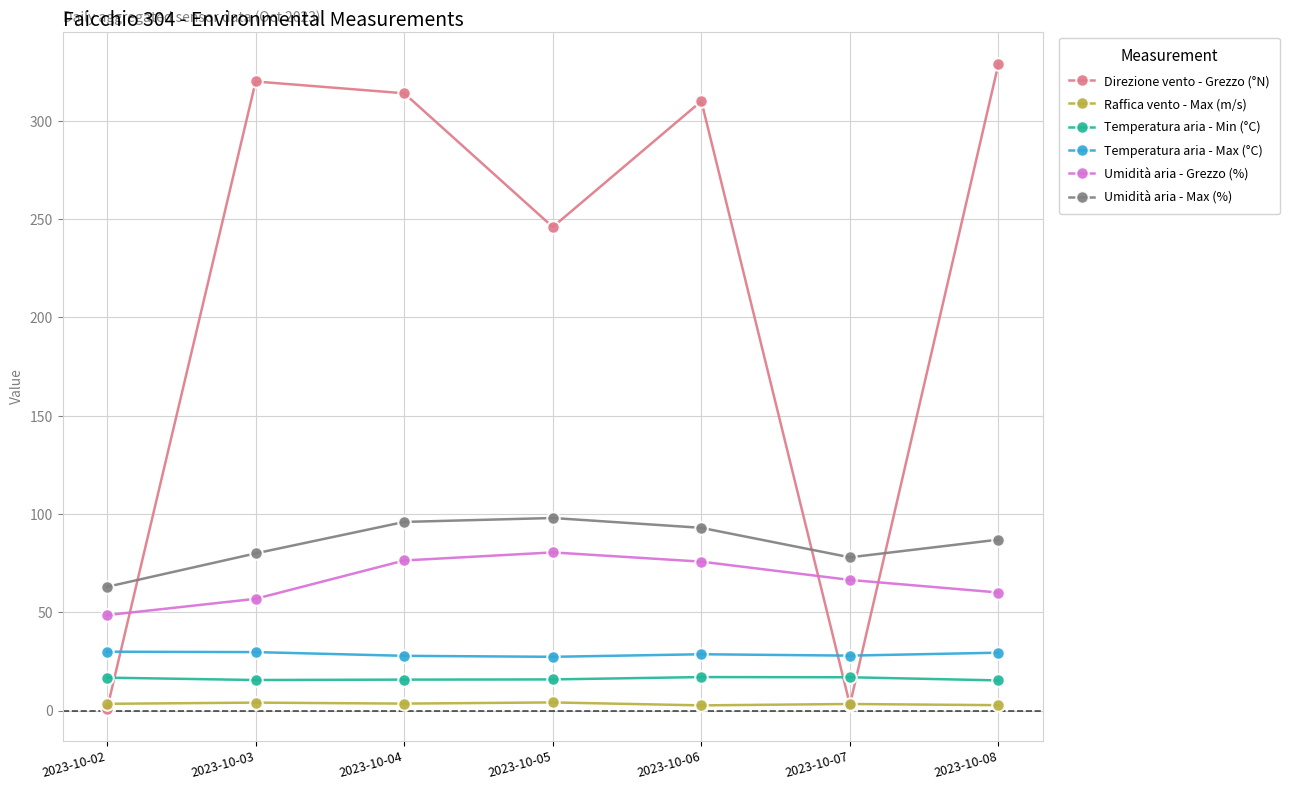

Which series has the widest spread of values?

Direzione vento - Grezzo (°N)